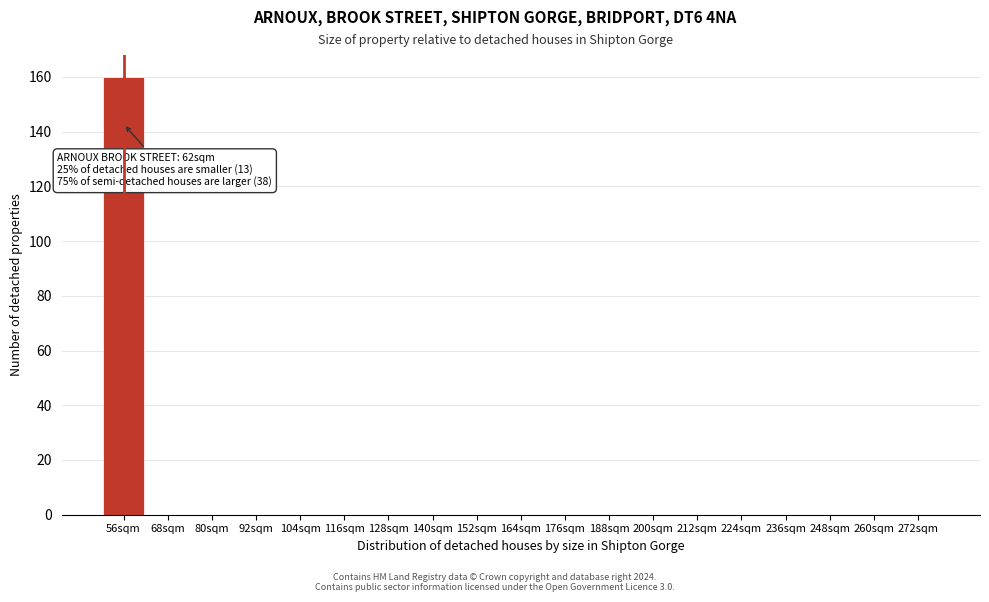

Reading right to left, what are all the values shown in this chart?

272sqm=0	260sqm=0	248sqm=0	236sqm=0	224sqm=0	212sqm=0	200sqm=0	188sqm=0	176sqm=0	164sqm=0	152sqm=0	140sqm=0	128sqm=0	116sqm=0	104sqm=0	92sqm=0	80sqm=0	68sqm=0	56sqm=160